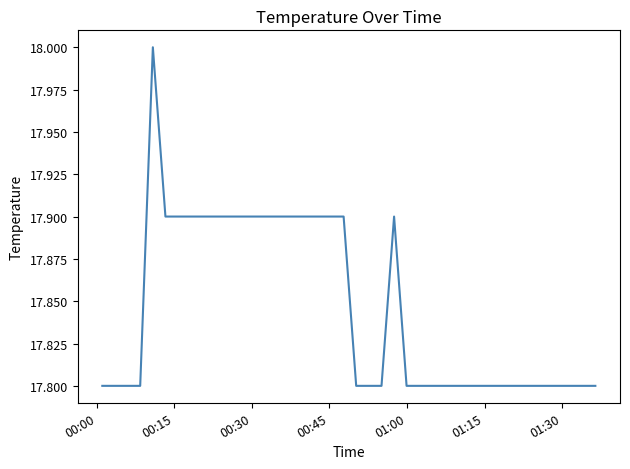

Count the number of categories in the chart.

40